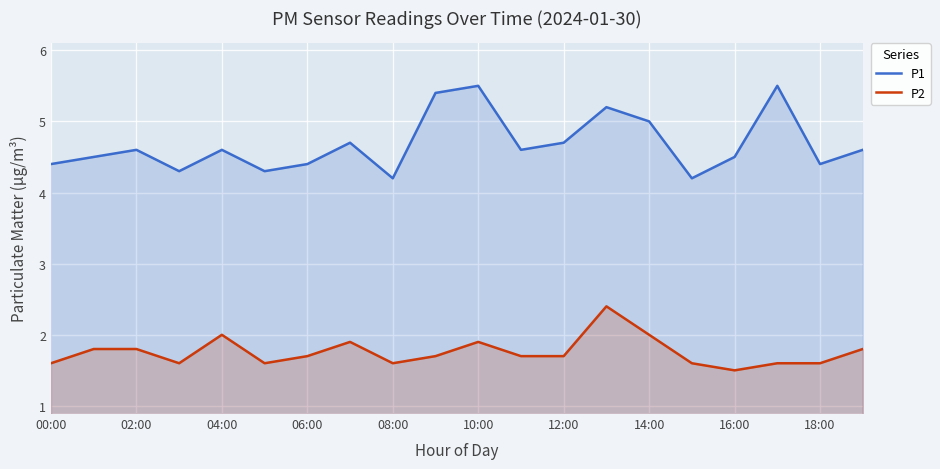

What are all the series names shown in the legend?

P1, P2